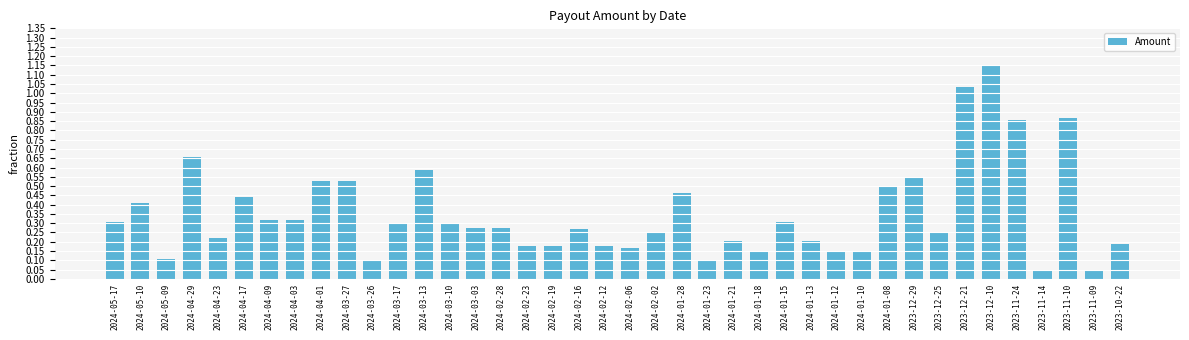

What is the label of the 14th bar from the left?

2024-03-10